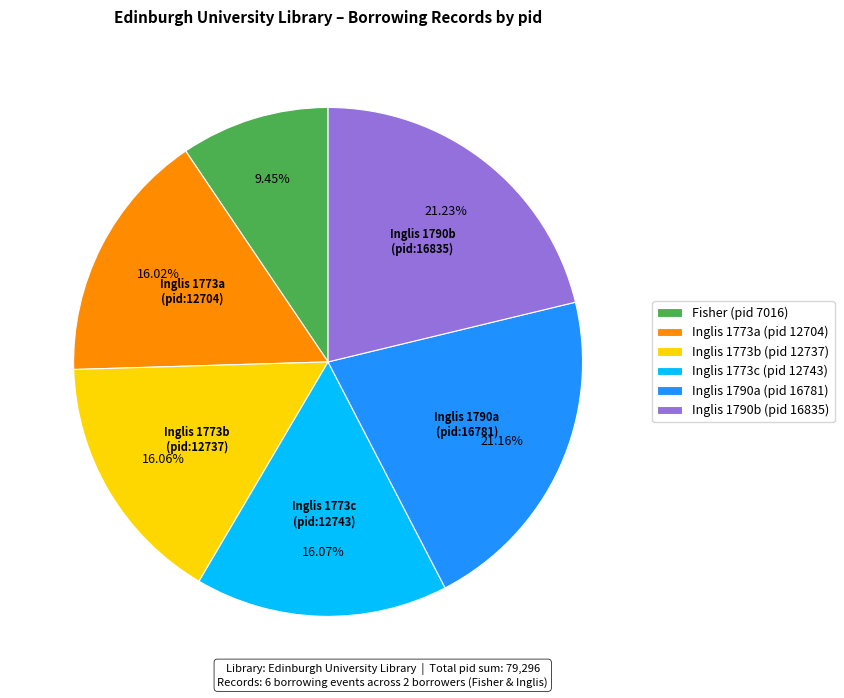

Is Inglis 1790a (pid 16781) the majority of the pie?

No